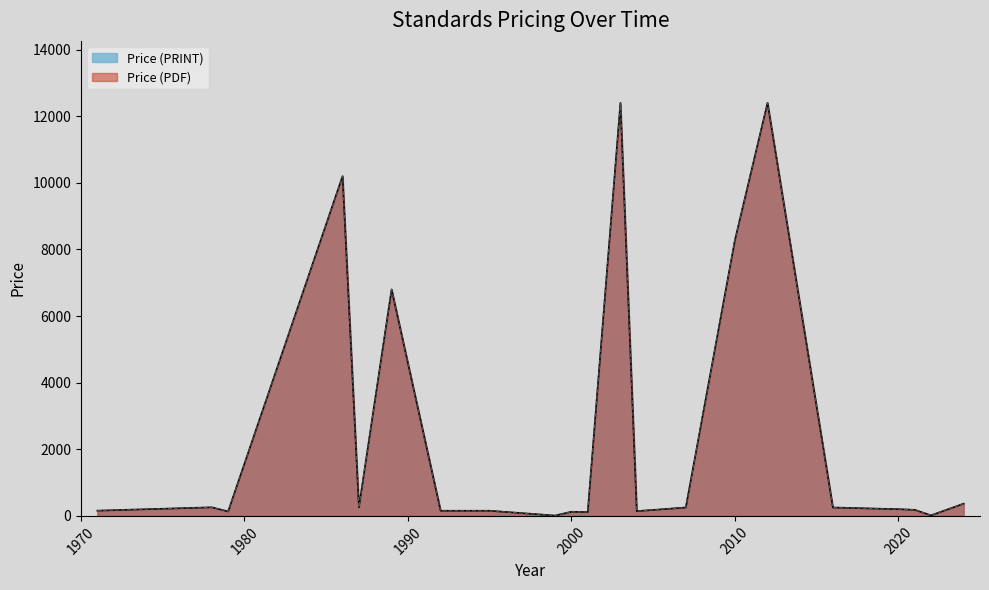

What is the approximate value of Price (PRINT) at 27?

182.7